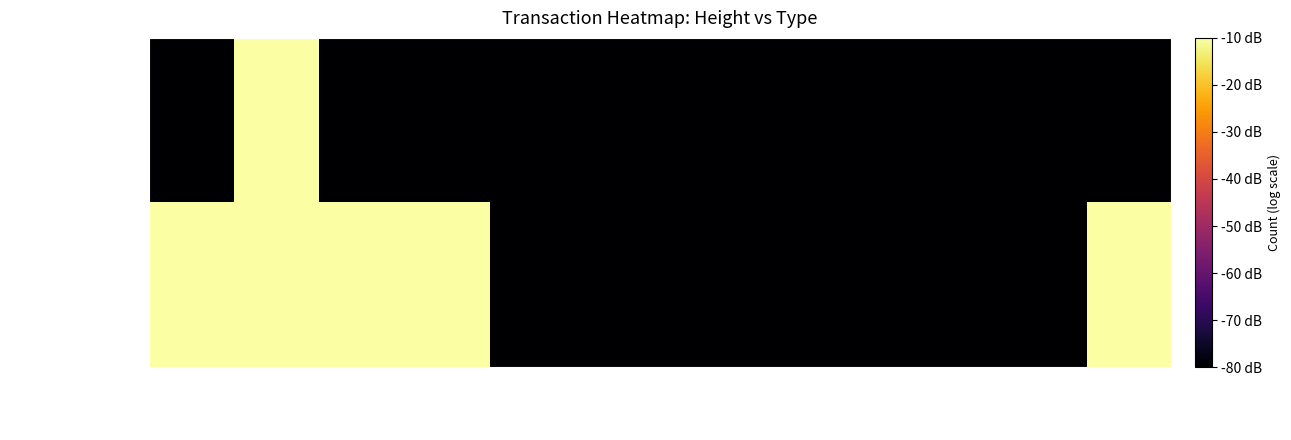

Rank the series by their average value, from highest to lowest.

Ordinary Payment, Arbitrary Message